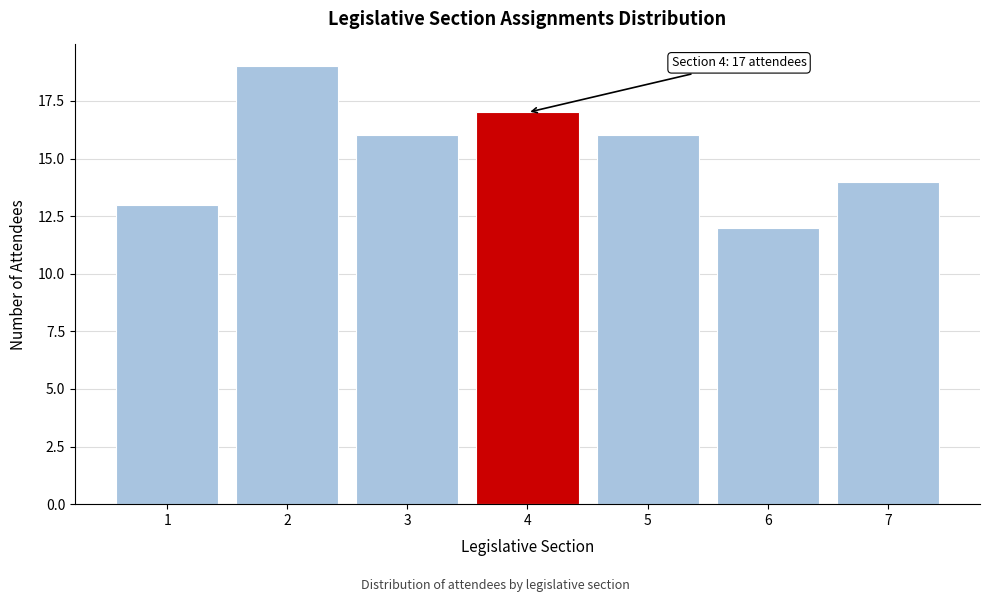

Reading left to right, list all the values displayed in this chart.

1=13	2=19	3=16	4=17	5=16	6=12	7=14